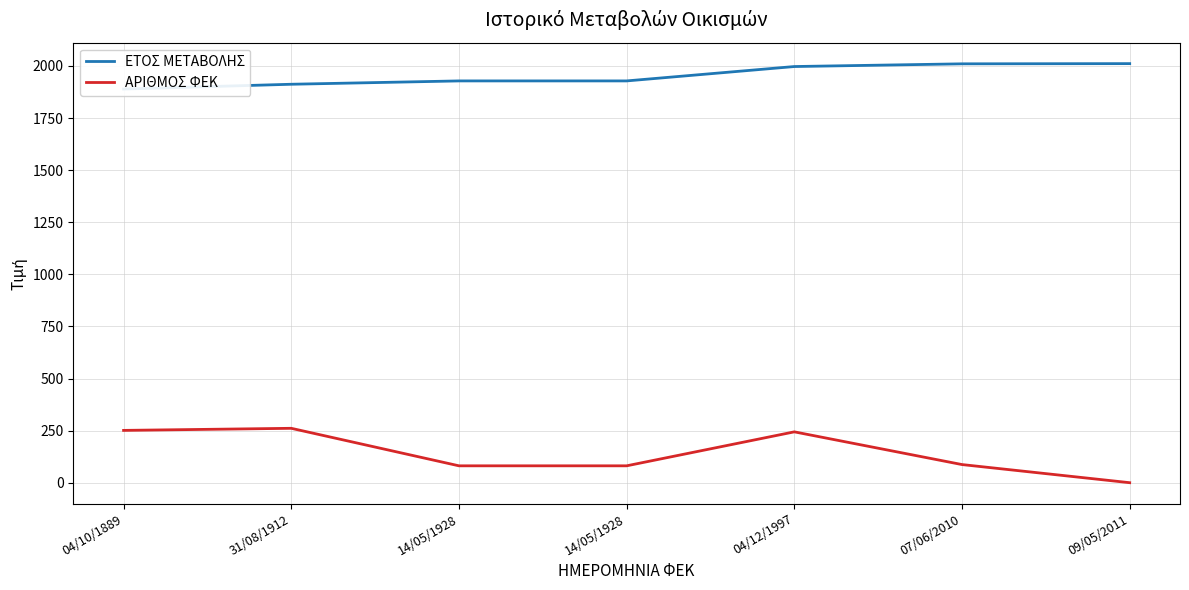

At how many categories does at least one series exceed 982?

7